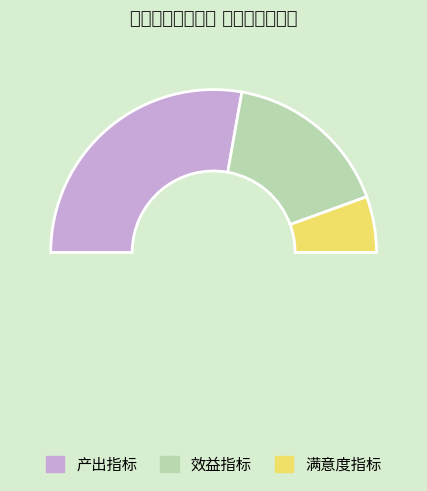

Is it true that 效益指标 is 25% of the pie?

False